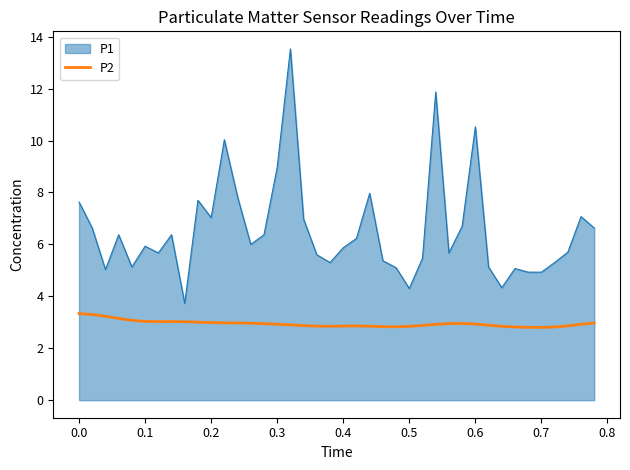

Which series has the largest range (max minus min)?

P1